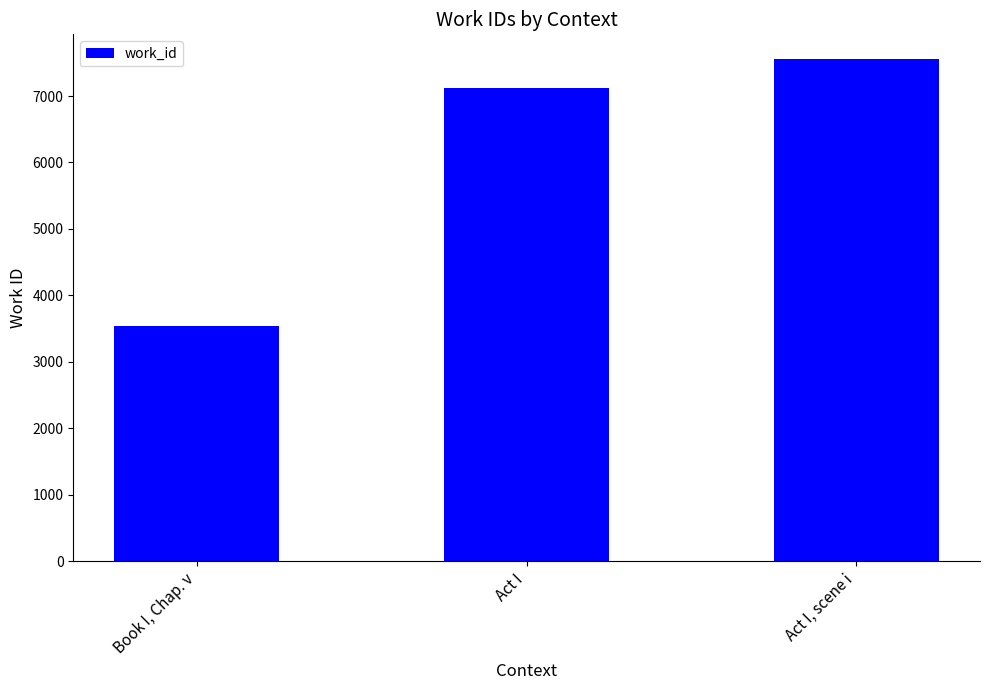

List the labels in order of value, smallest first.

Book I, Chap. v, Act I, Act I, scene i